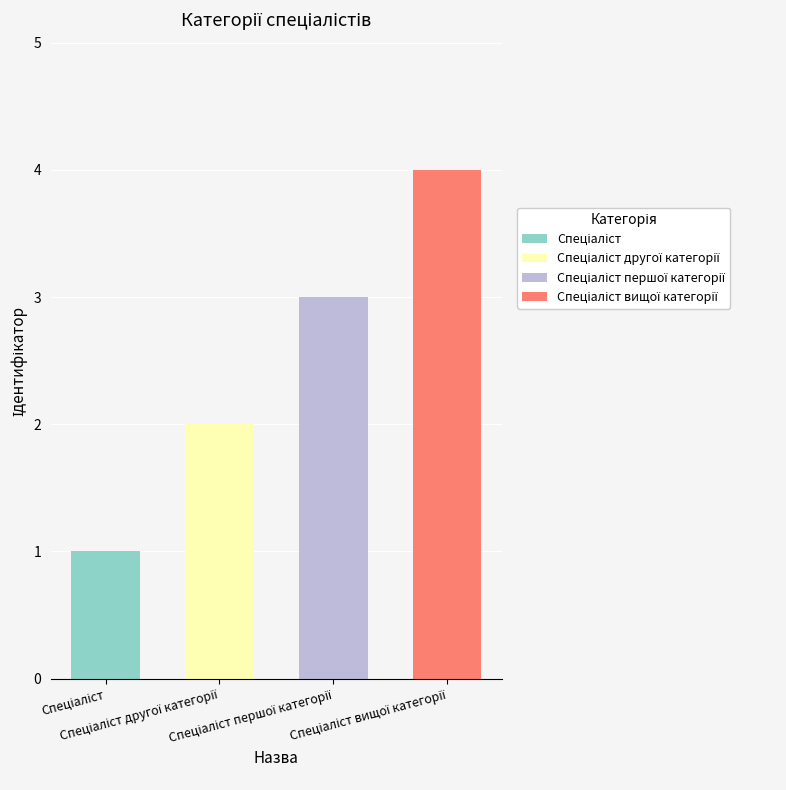

True or false: Спеціаліст першої категорії has a value of 0 at Спеціаліст вищої категорії.

True